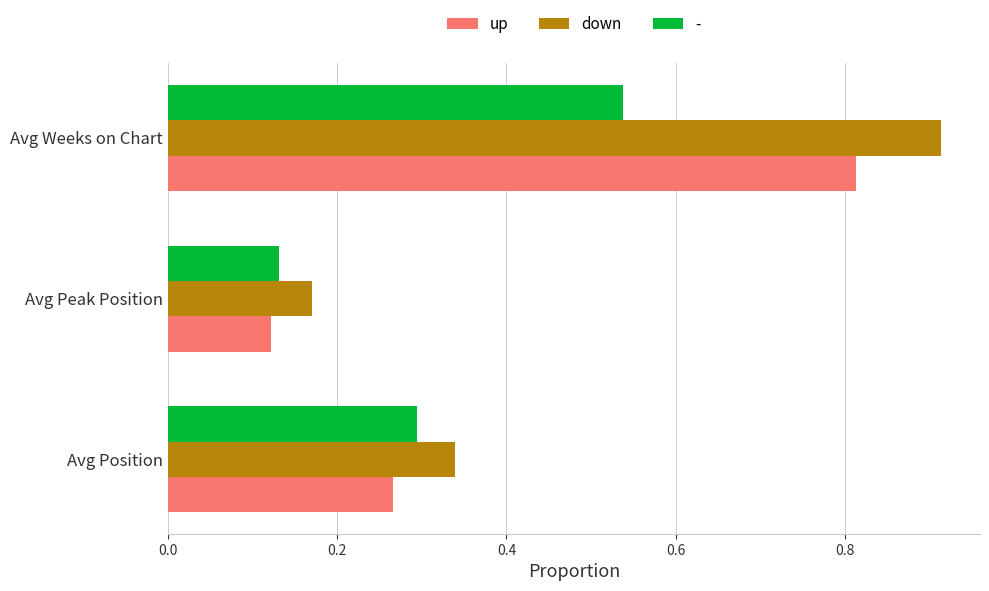

True or false: up has a value of 0.2 at Avg Peak Position.

False